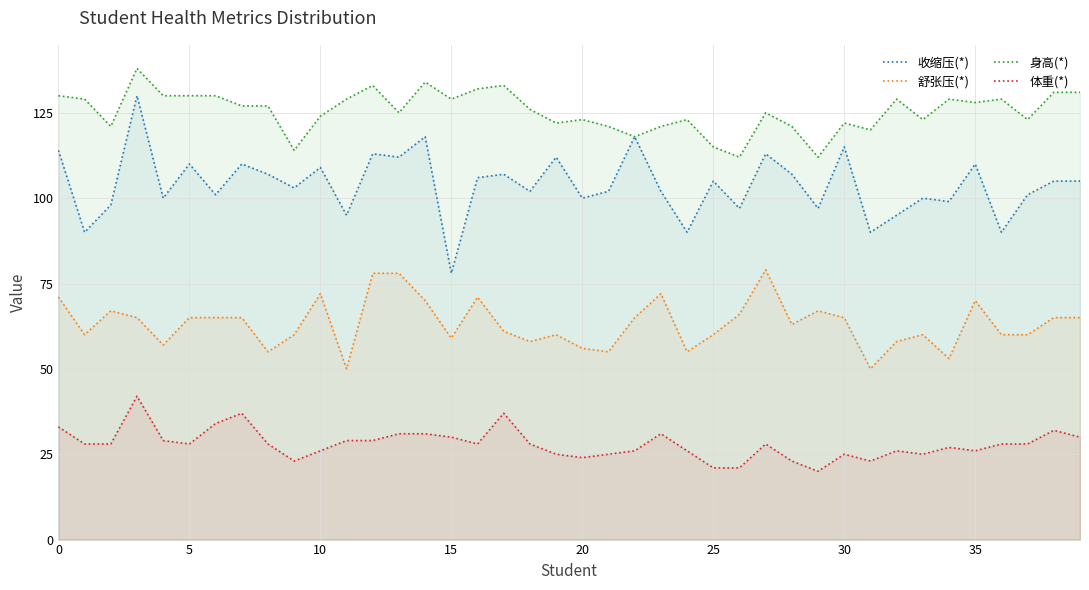

What are all the series names shown in the legend?

收缩压(*), 舒张压(*), 身高(*), 体重(*)